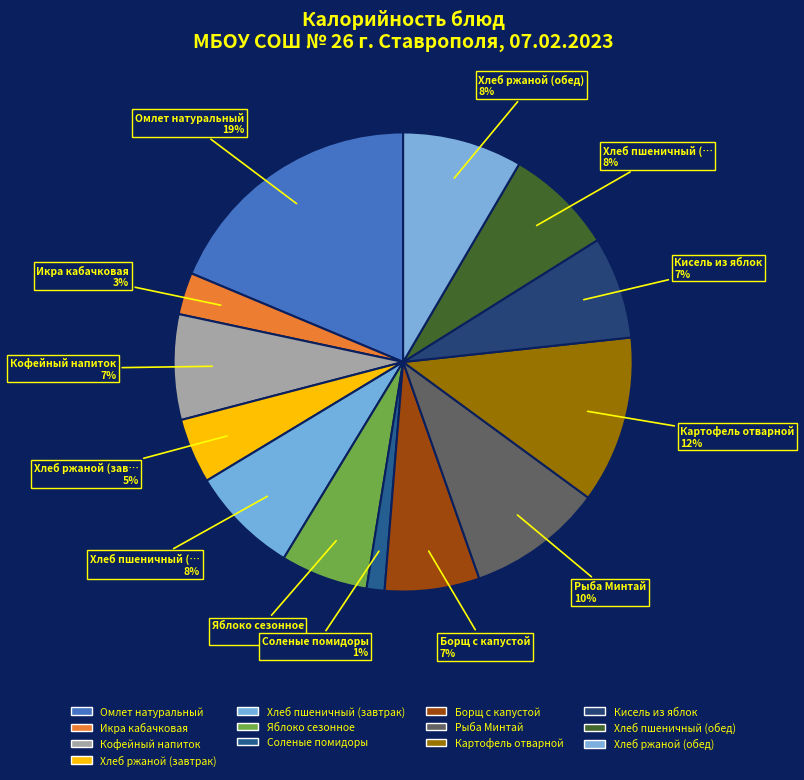

What is the change in value from Омлет натуральный to Икра кабачковая?

-240.6